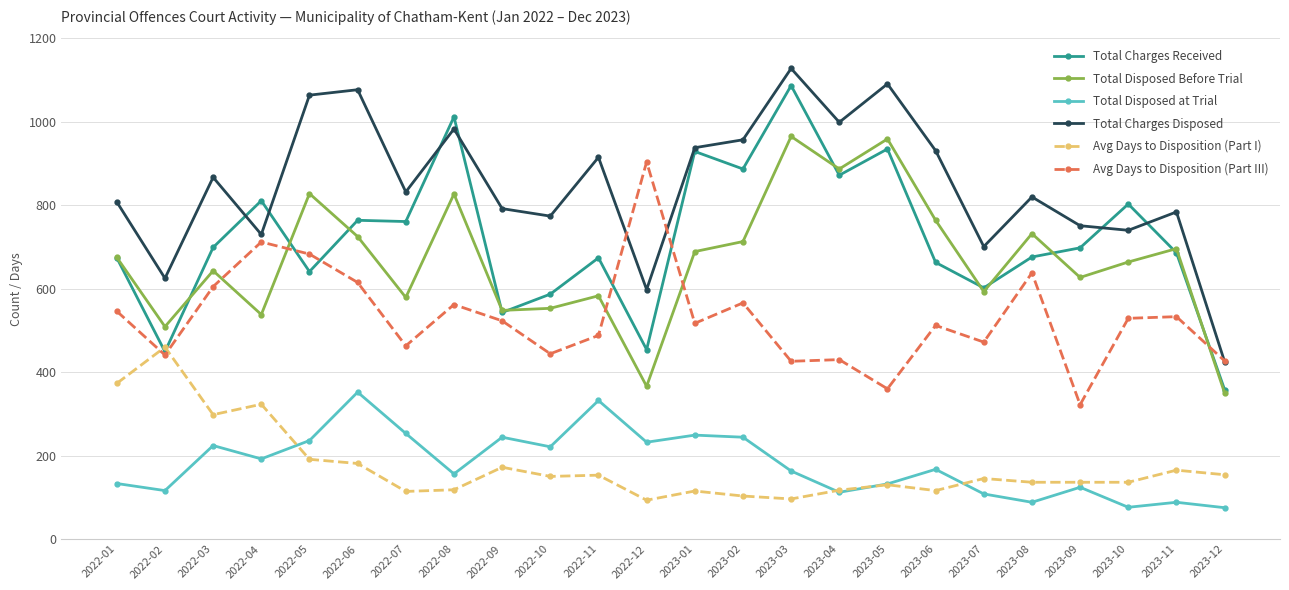

True or false: Total Charges Disposed has a value of 1474 at 2022-08.

False